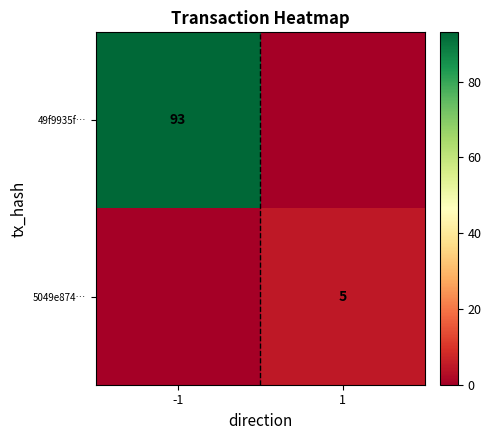

Count the number of categories in the chart.

2